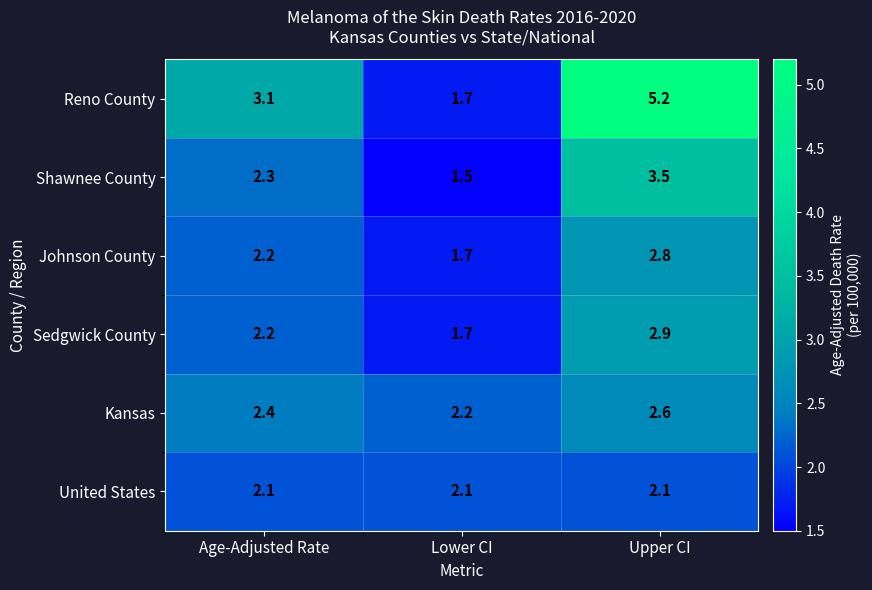

Rank the series by their maximum value, from highest to lowest.

Reno County, Shawnee County, Sedgwick County, Johnson County, Kansas, United States